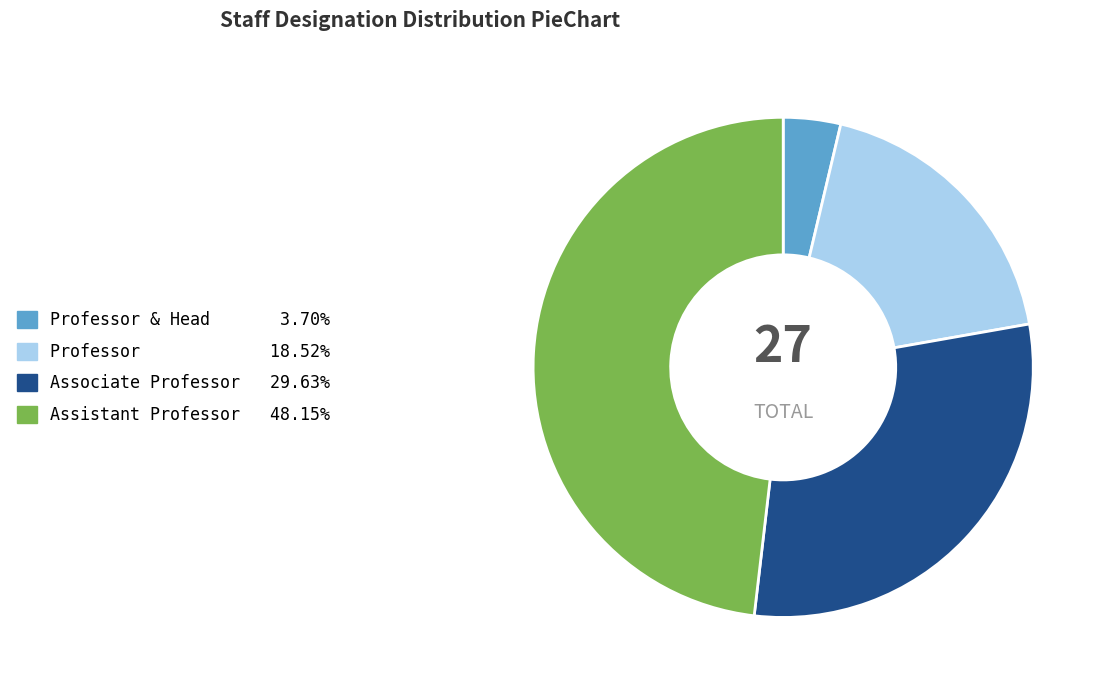

Is there any slice that represents more than half of the pie?

No